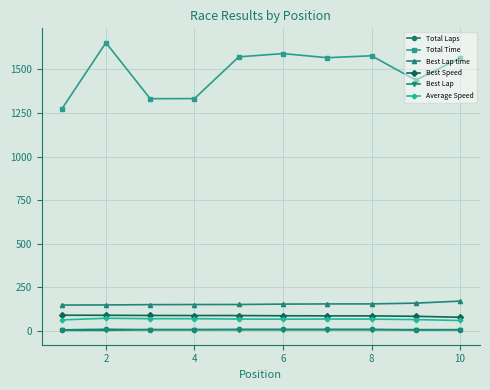

Which series has the widest spread of values?

Total Time